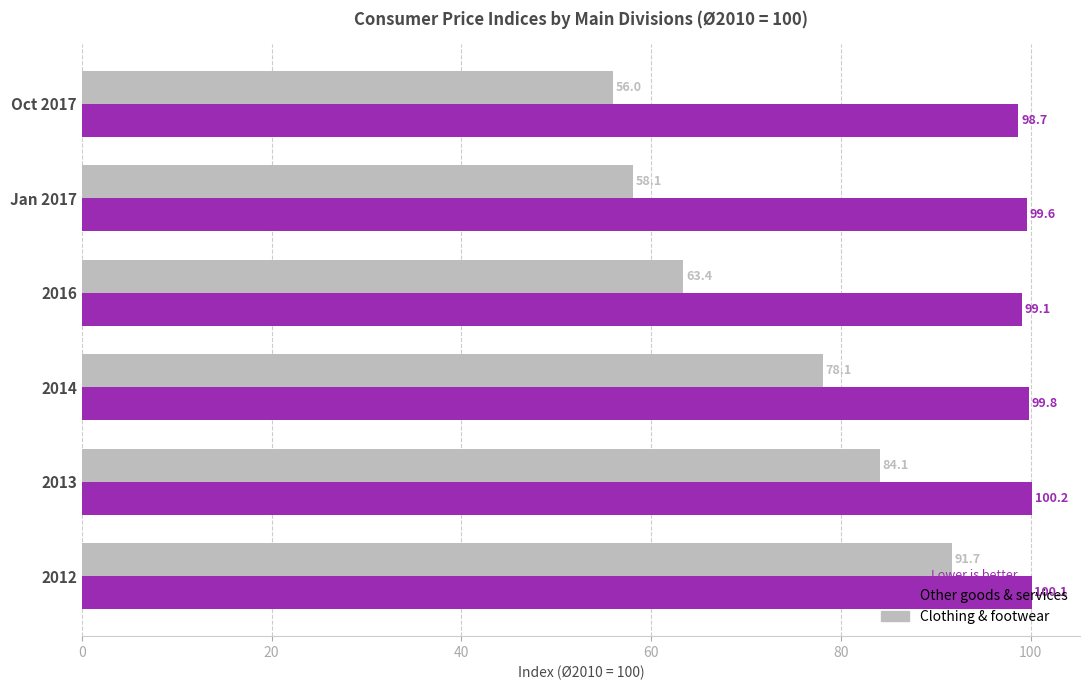

The Other goods & services series shows 100.2 at 2013. True or false?

True